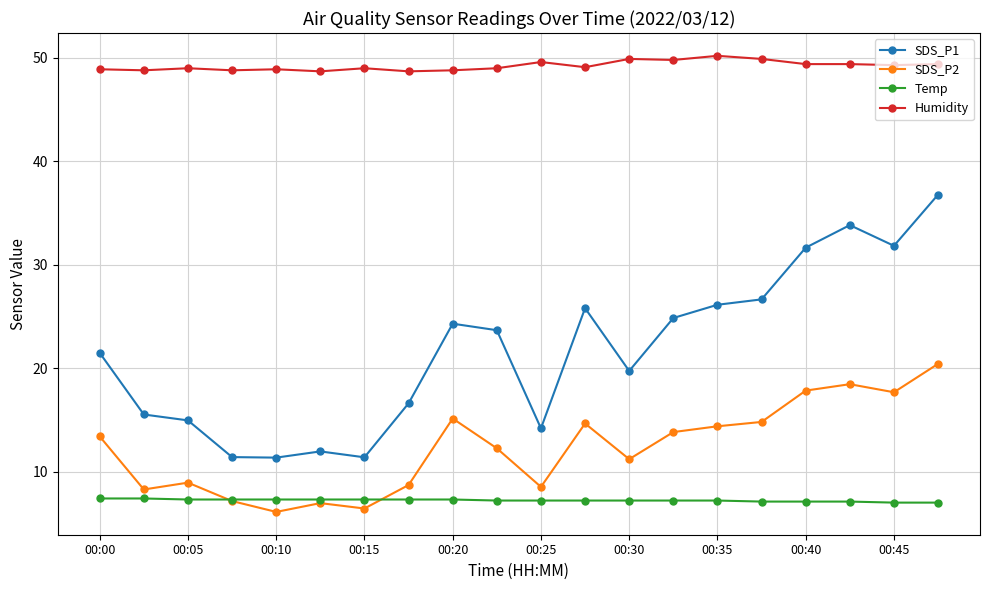

Which series has the widest spread of values?

SDS_P1